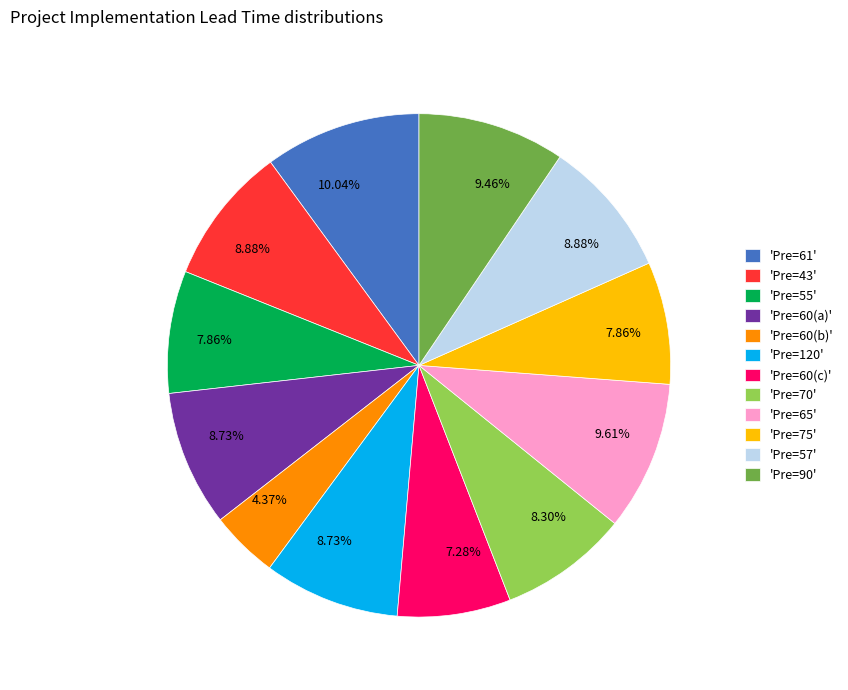

Is the sum of 'Pre=90' and 'Pre=120' greater than half?

No